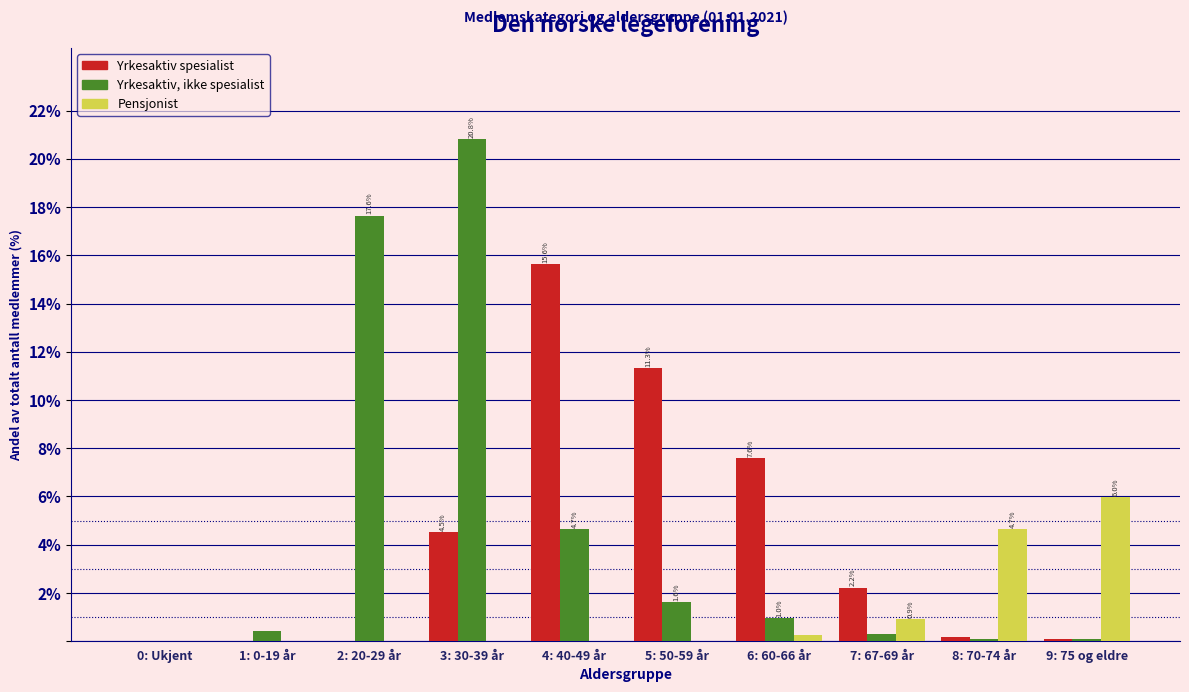

At which category is the sum across all series the highest?

3: 30-39 år